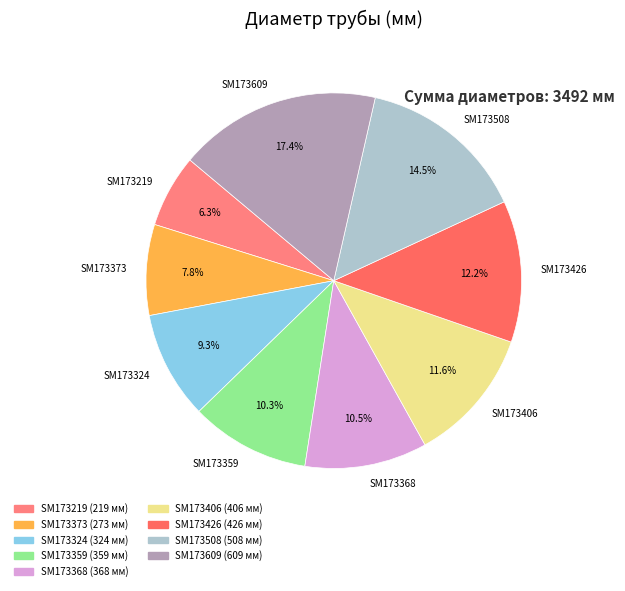

What percentage is NOT represented by SM173359?

89.7%